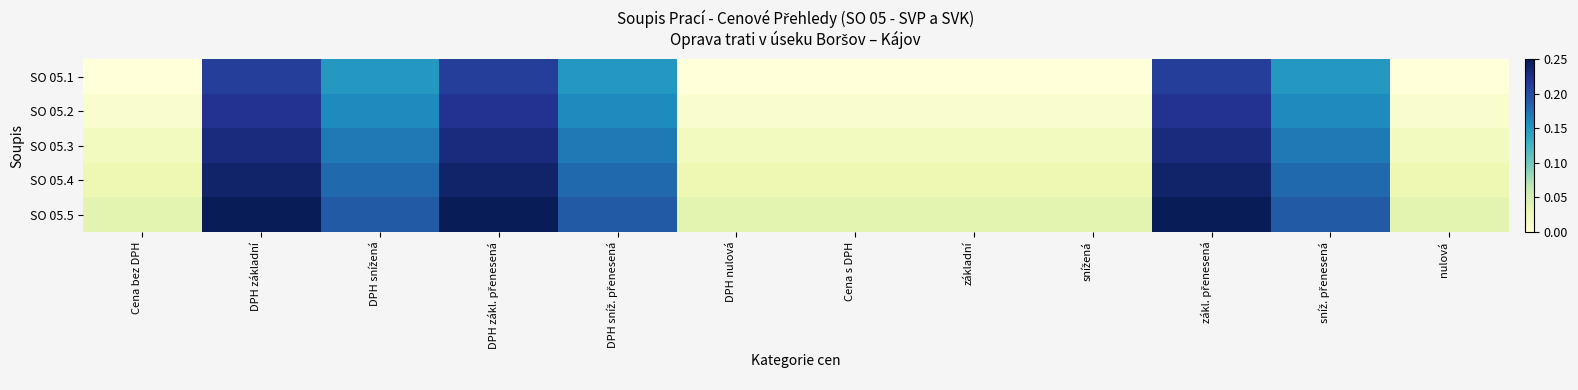

Reading left to right, list all the values displayed in this chart.

SO 05.1: Cena bez DPH=0.0	DPH základní=0.2	DPH snížená=0.1	DPH zákl. přenesená=0.2	DPH sníž. přenesená=0.1	DPH nulová=0.0	Cena s DPH=0.0	základní=0.0	snížená=0.0	zákl. přenesená=0.2	sníž. přenesená=0.1	nulová=0.0
SO 05.2: Cena bez DPH=0.0	DPH základní=0.2	DPH snížená=0.2	DPH zákl. přenesená=0.2	DPH sníž. přenesená=0.2	DPH nulová=0.0	Cena s DPH=0.0	základní=0.0	snížená=0.0	zákl. přenesená=0.2	sníž. přenesená=0.2	nulová=0.0
SO 05.3: Cena bez DPH=0.0	DPH základní=0.2	DPH snížená=0.2	DPH zákl. přenesená=0.2	DPH sníž. přenesená=0.2	DPH nulová=0.0	Cena s DPH=0.0	základní=0.0	snížená=0.0	zákl. přenesená=0.2	sníž. přenesená=0.2	nulová=0.0
SO 05.4: Cena bez DPH=0.0	DPH základní=0.2	DPH snížená=0.2	DPH zákl. přenesená=0.2	DPH sníž. přenesená=0.2	DPH nulová=0.0	Cena s DPH=0.0	základní=0.0	snížená=0.0	zákl. přenesená=0.2	sníž. přenesená=0.2	nulová=0.0
SO 05.5: Cena bez DPH=0.0	DPH základní=0.2	DPH snížená=0.2	DPH zákl. přenesená=0.2	DPH sníž. přenesená=0.2	DPH nulová=0.0	Cena s DPH=0.0	základní=0.0	snížená=0.0	zákl. přenesená=0.2	sníž. přenesená=0.2	nulová=0.0